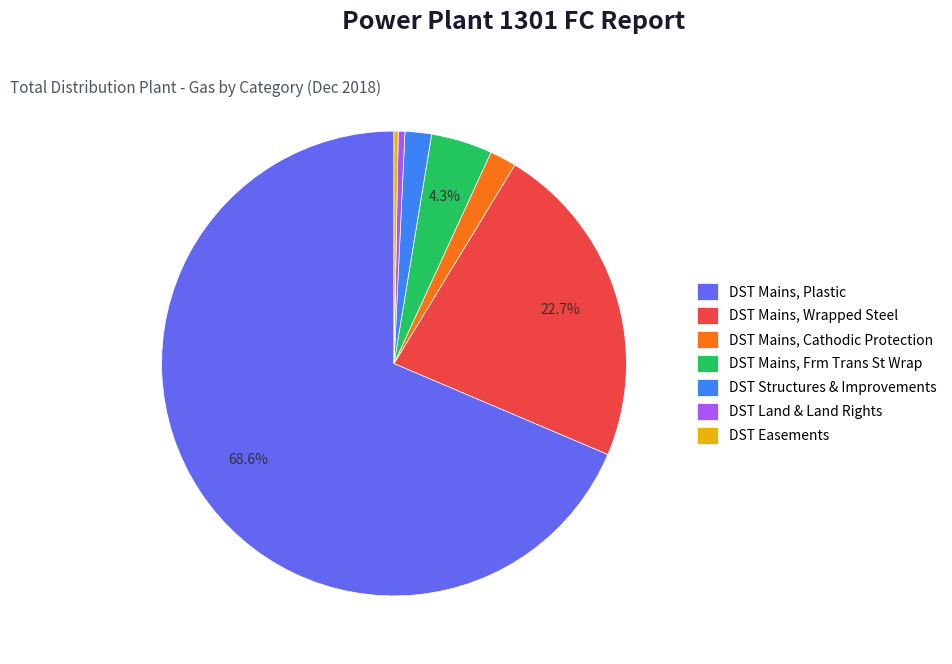

How much of the chart is everything except DST Mains, Frm Trans St Wrap?

95.7%